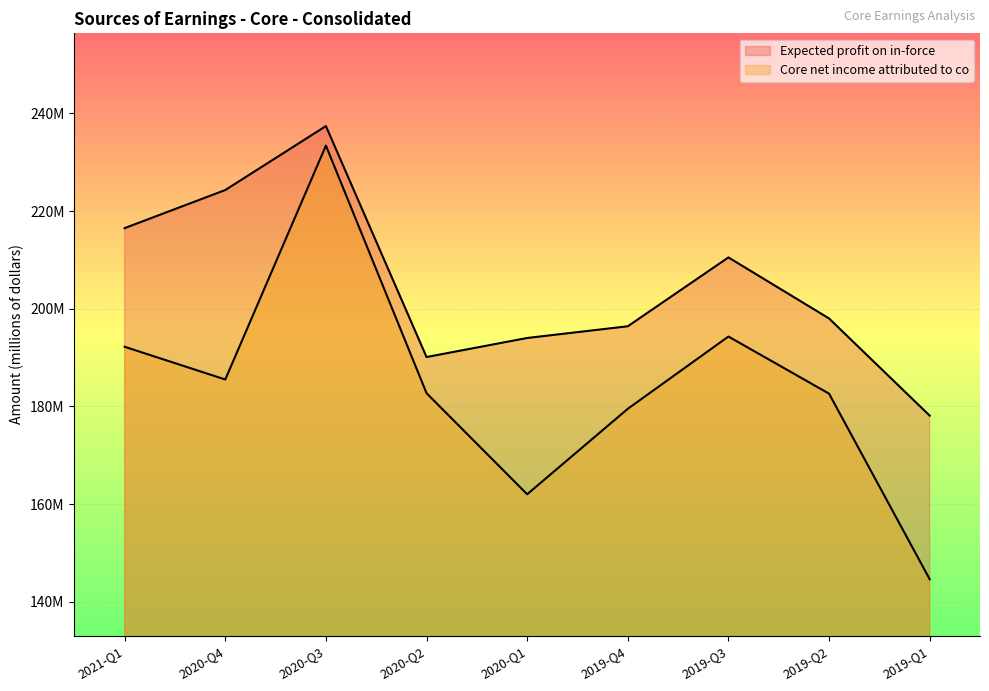

How many lines are shown in the chart?

2